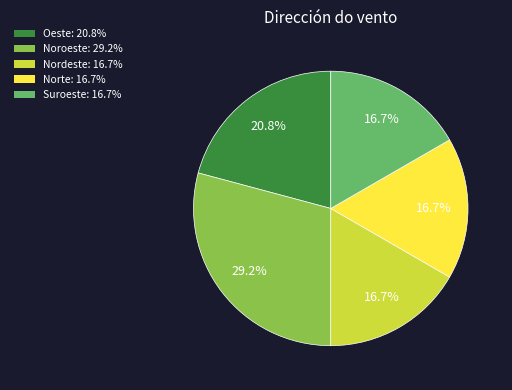

Combined, do Noroeste and Nordeste account for over 50%?

No